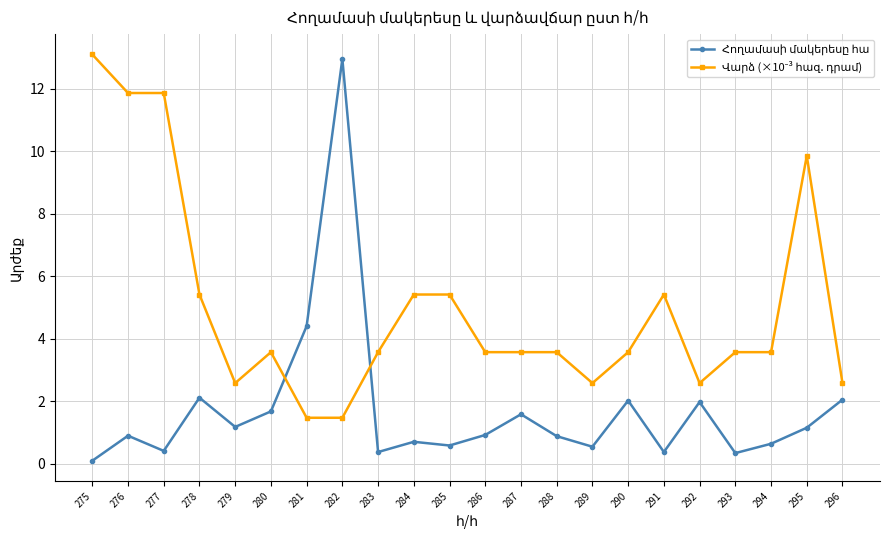

What is the greatest value displayed?

13.1